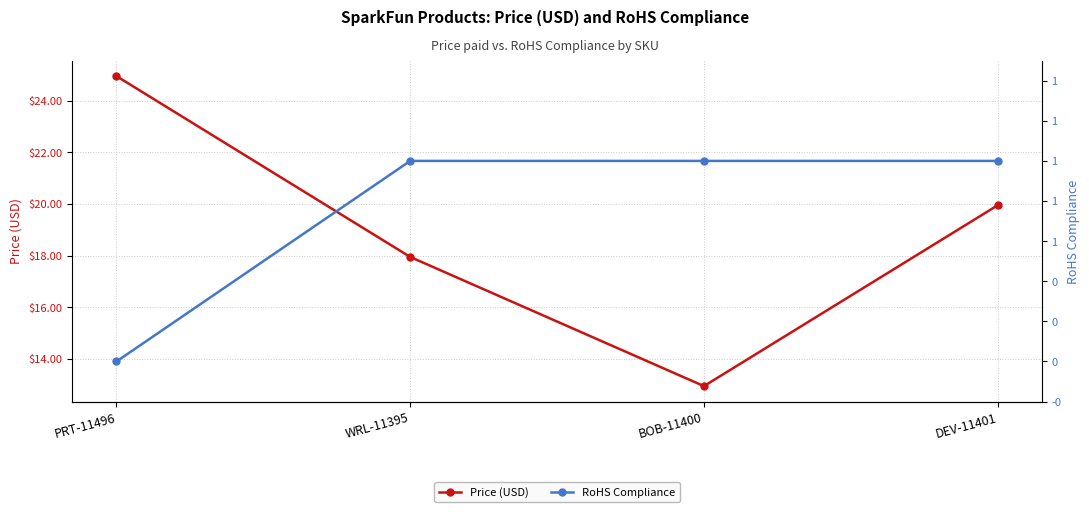

Is the value of RoHS Compliance at WRL-11395 greater than the value of Price (USD) at PRT-11496?

No